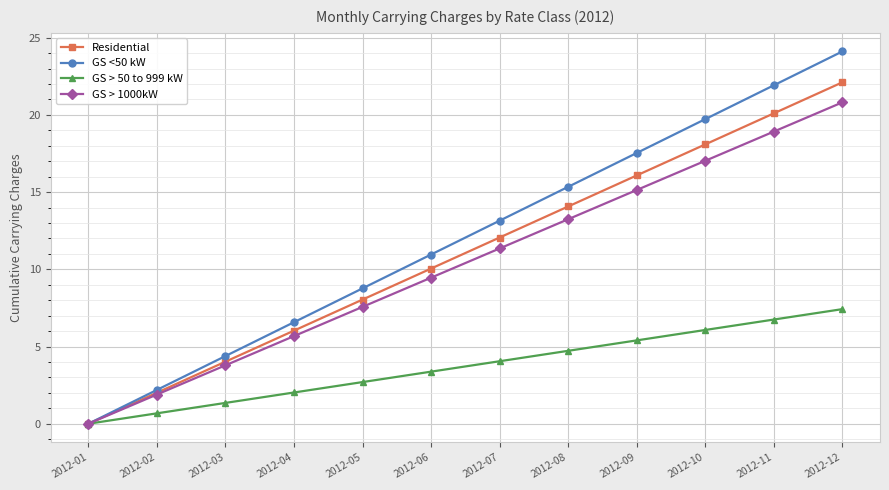

What is the approximate value of Residential at 2012-02?

2.0